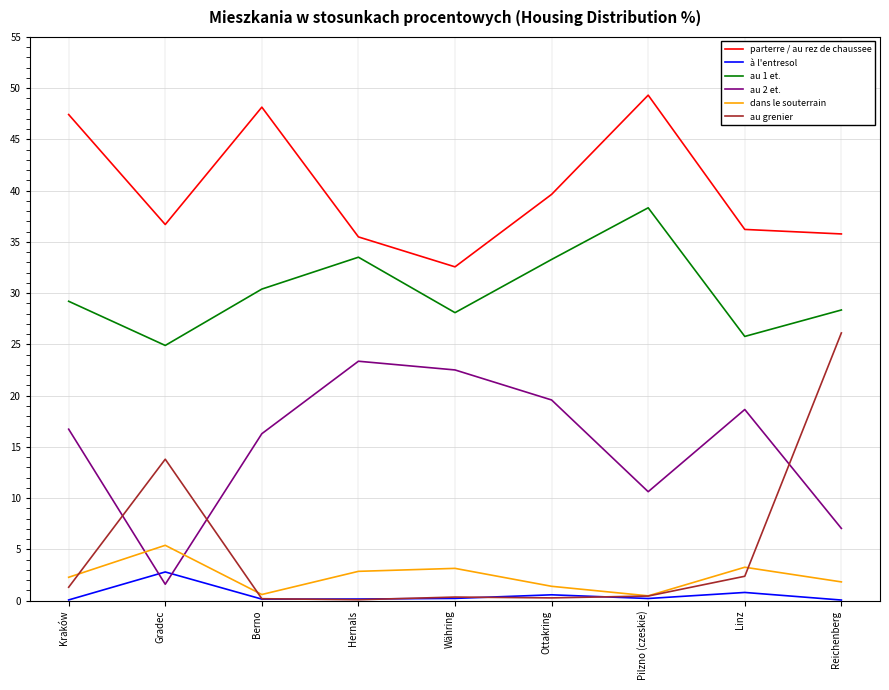

What is the difference between the maximum and minimum values in the au 2 et. series?

21.8